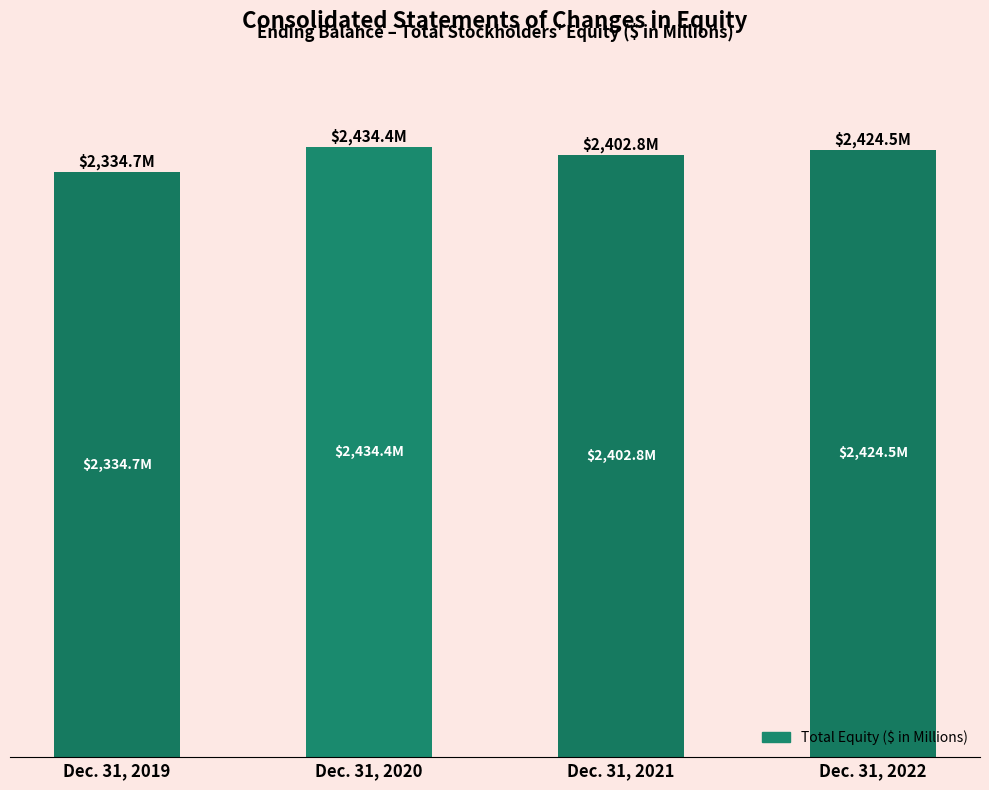

Does the chart contain any negative values?

No